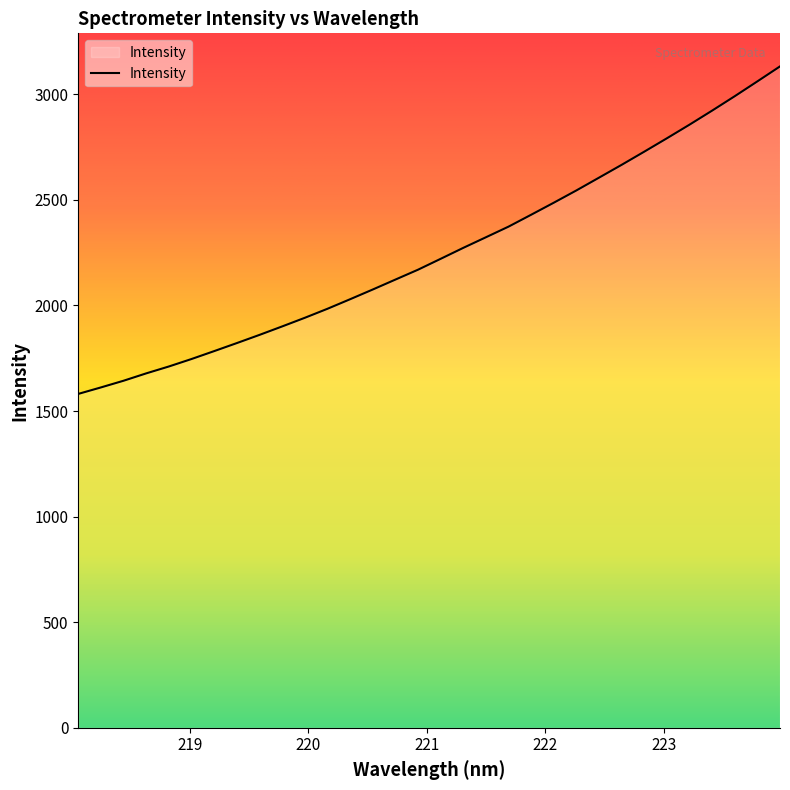

True or false: the data has more than 2 interior local peaks.

False